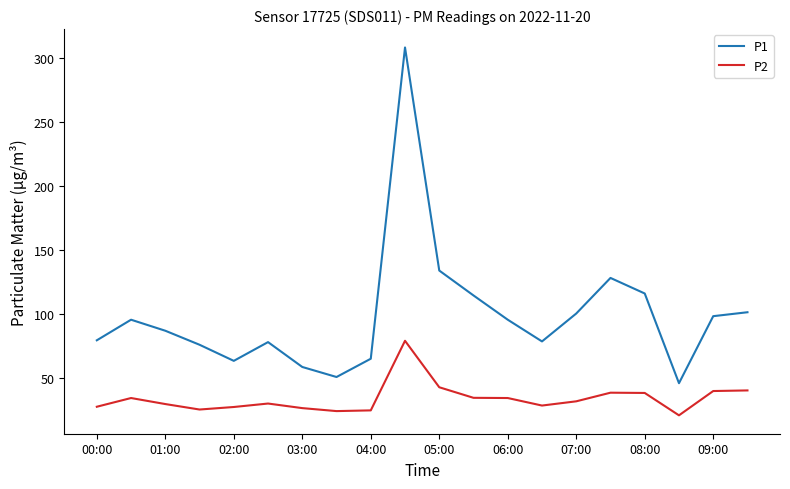

Which series has the largest total across all categories?

P1